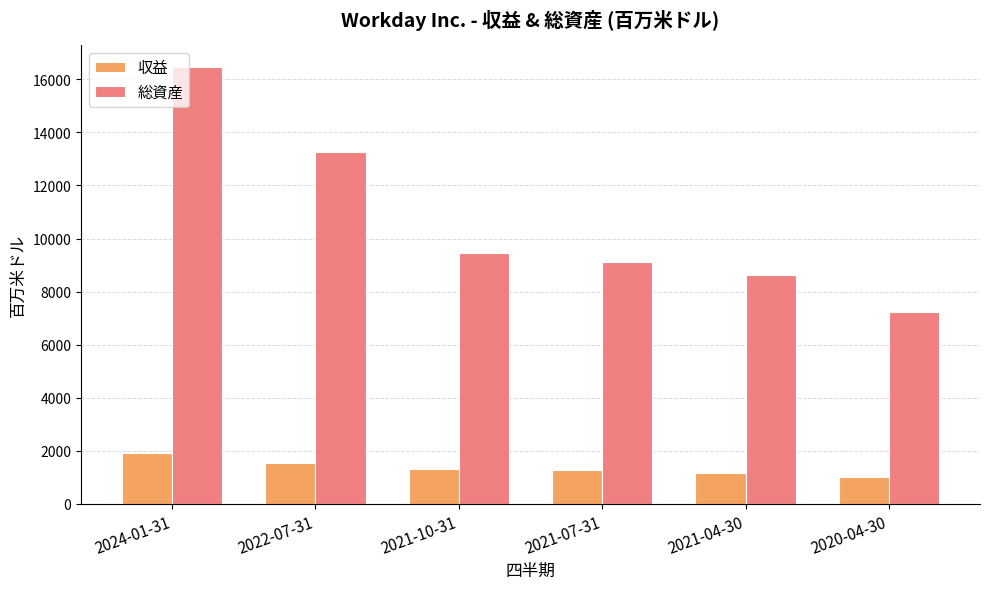

What is the sum of the 総資産 values at 2024-01-31 and 2021-10-31?

25893